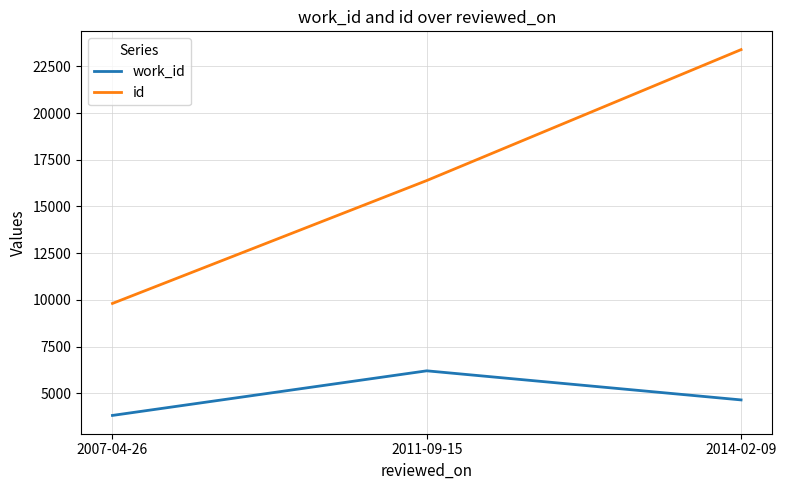

Does the chart have visible grid lines?

Yes